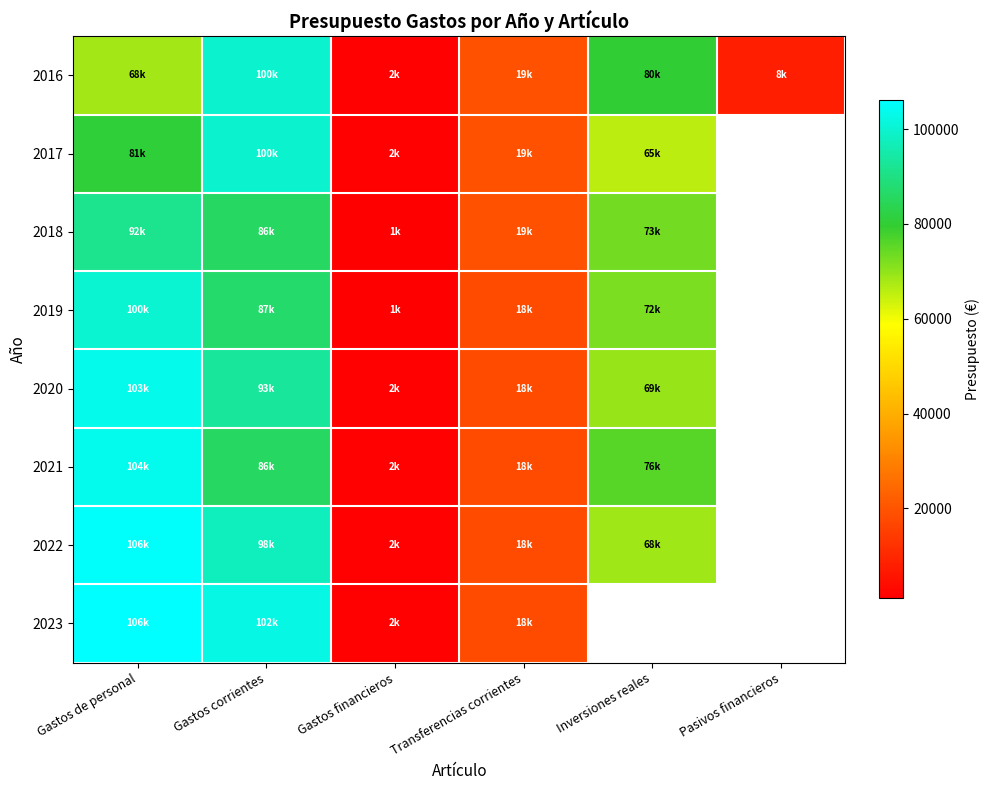

Which category has the highest value across all series?

Gastos de personal